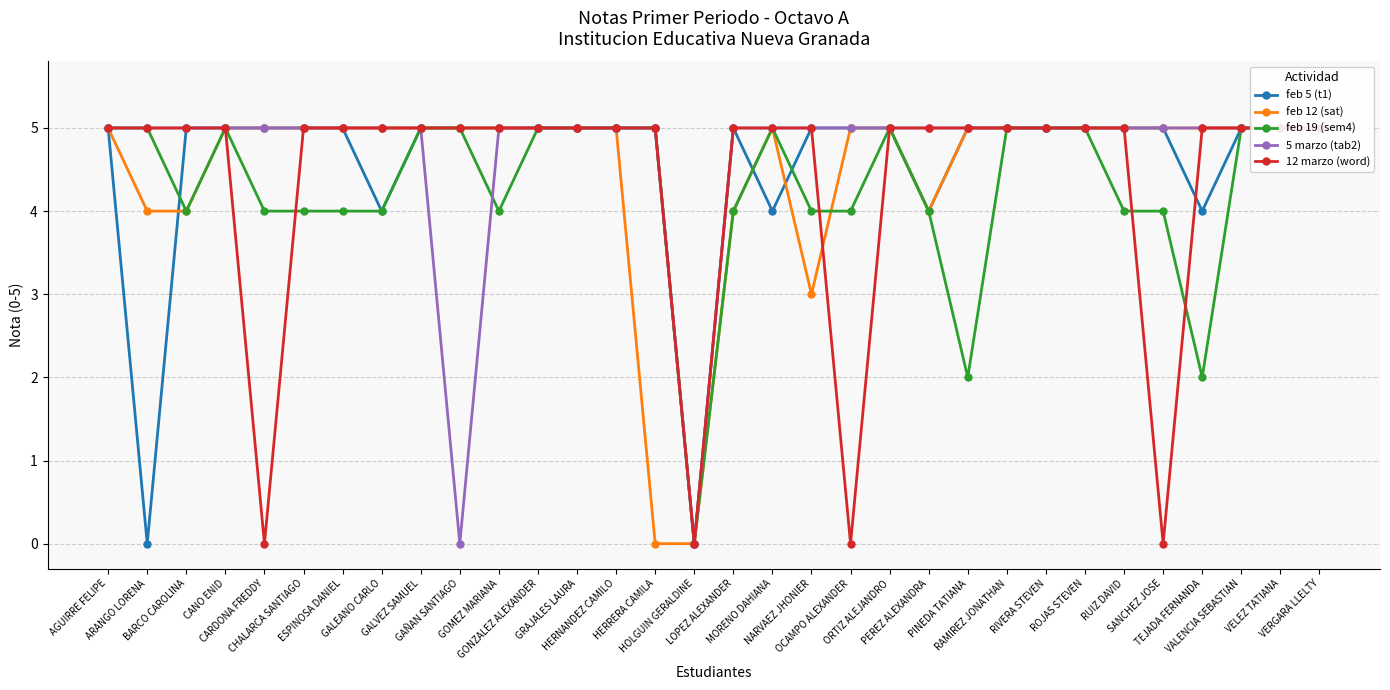

What is the difference between the highest and lowest values at BARCO CAROLINA?

1